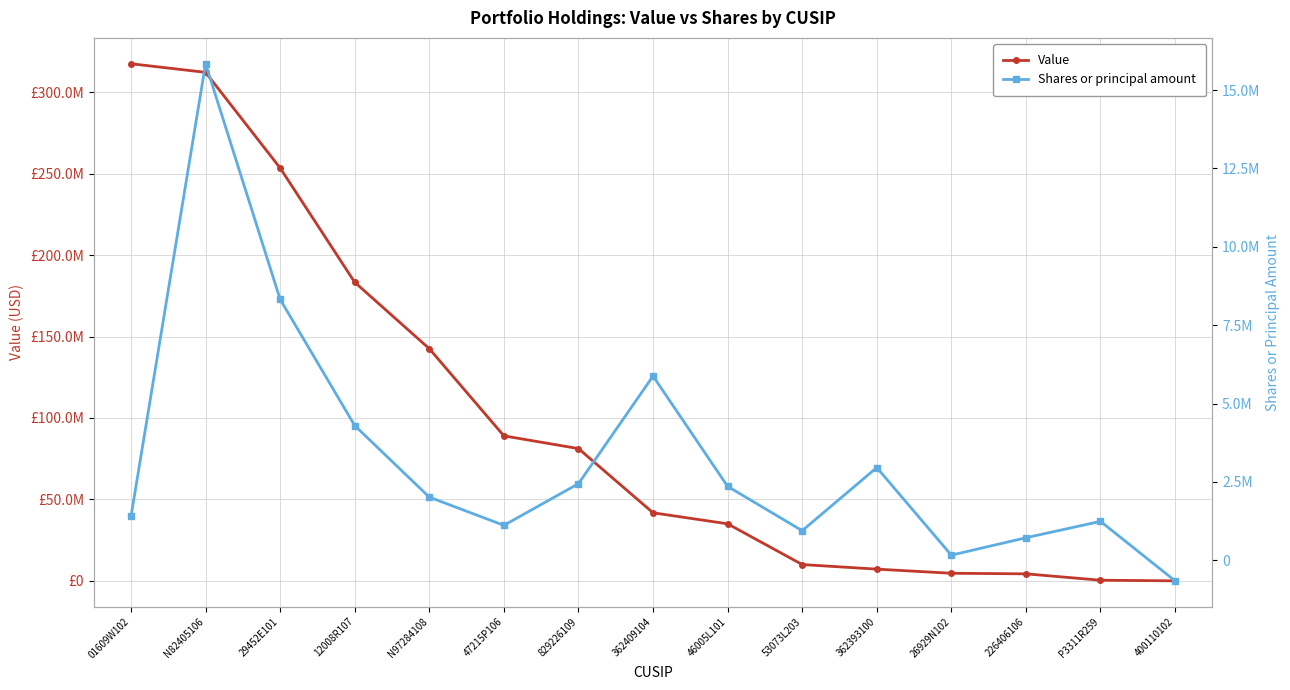

Reading right to left, list all the values displayed in this chart.

Value: 400110102=0	P3311R259=385000	226406106=4301000	26929N102=4664000	362393100=7189000	53073L203=10010000	46005L101=35022000	362409104=41785000	829226109=81208000	47215P106=89020000	N97284108=142547000	12008R107=183309000	29452E101=253459000	N82405106=312206000	01609W102=317492000
Shares or principal amount: 400110102=-655134	P3311R259=1242313	226406106=719237	26929N102=164242	362393100=2958234	53073L203=944749	46005L101=2358392	362409104=5876987	829226109=2444545	47215P106=1115396	N97284108=2014793	12008R107=4296981	29452E101=8323777	N82405106=15840000	01609W102=1400000